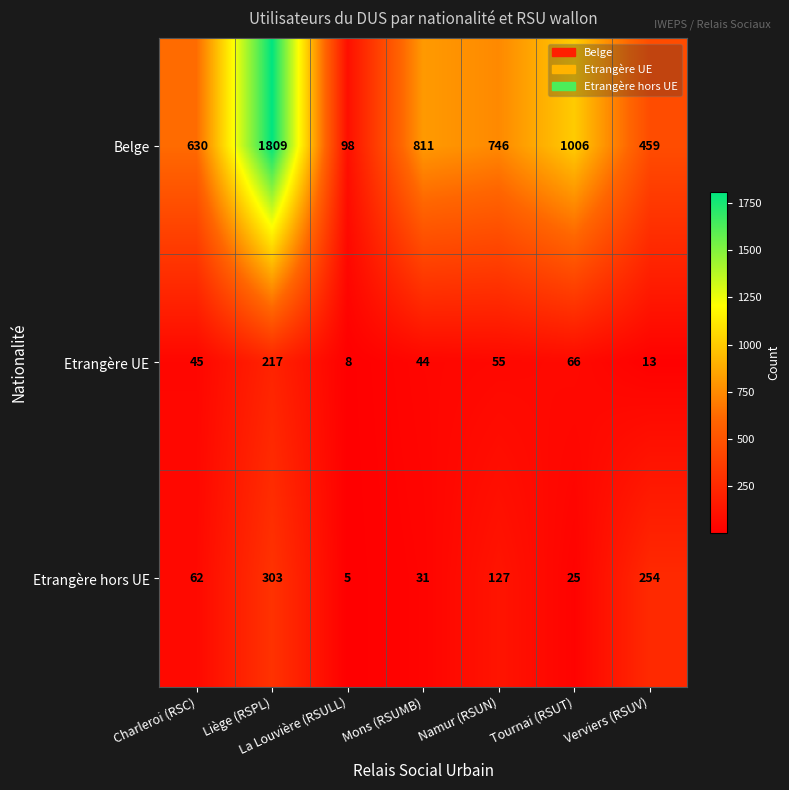

Which series changed the most between Charleroi (RSC) and Mons (RSUMB)?

Belge